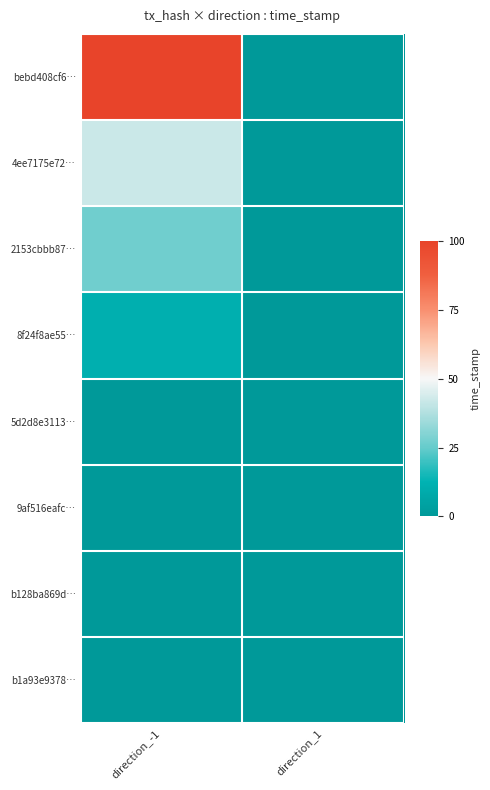

How many series are shown in this chart?

8